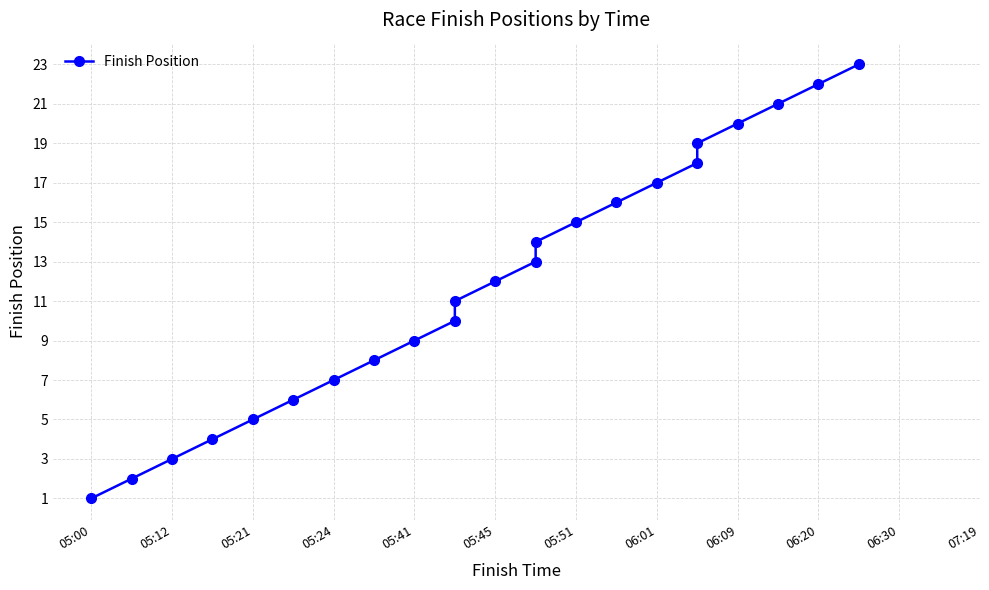

What is the value of the 10th point from the left?

10